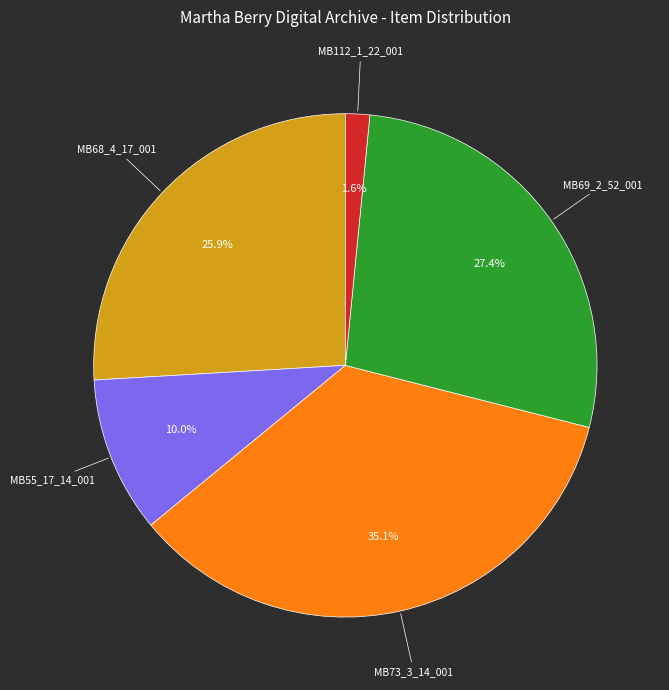

To the nearest percent, what percentage of the pie is MB112_1_22_001?

2%